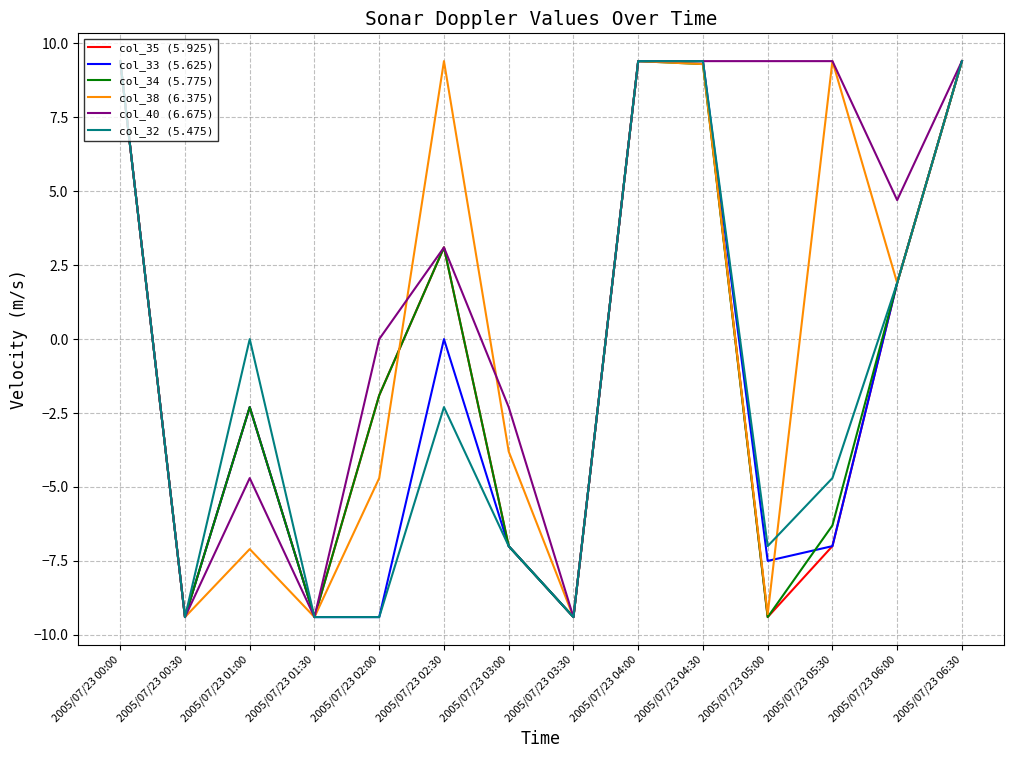

What is the average value of the col_32 (5.475) series?

-1.4